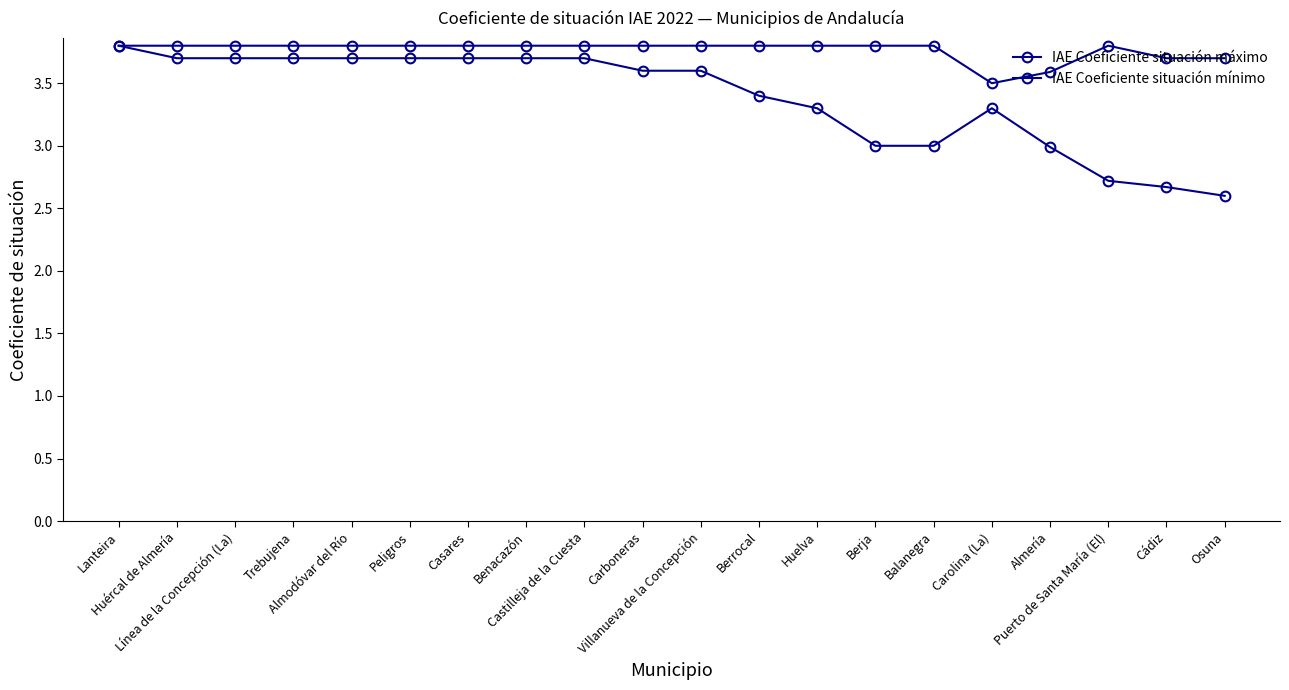

Count the number of categories in the chart.

20